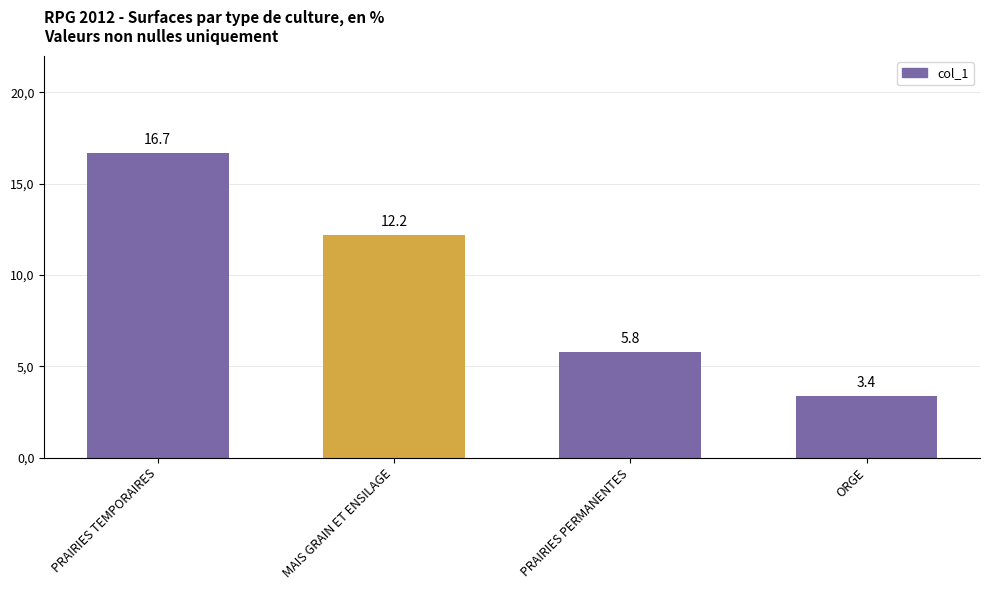

Does the chart contain any negative values?

No